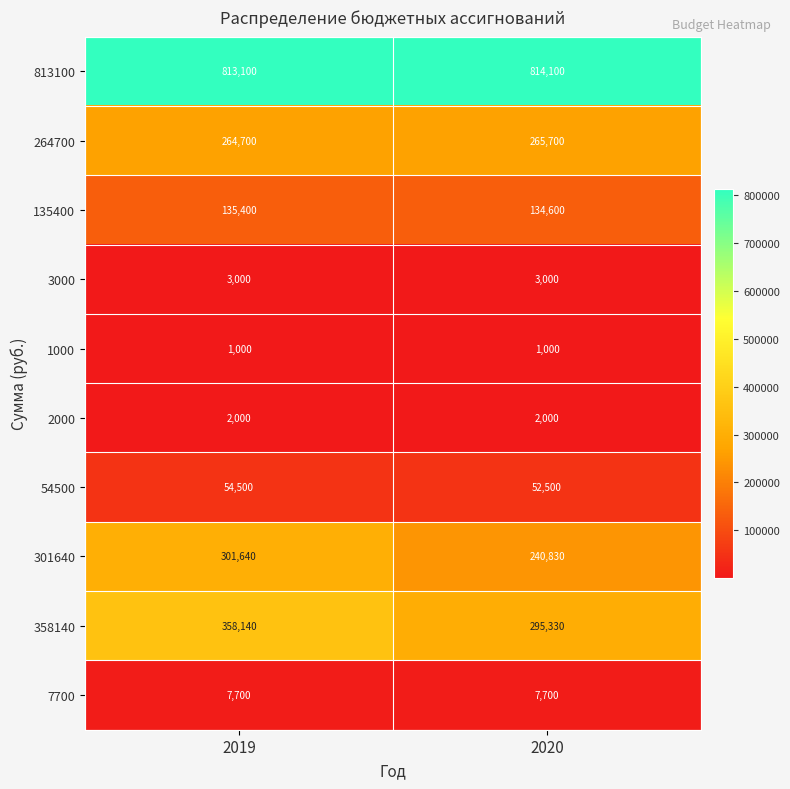

What value does the 135400 series have at 2019, to the nearest 10?

135400